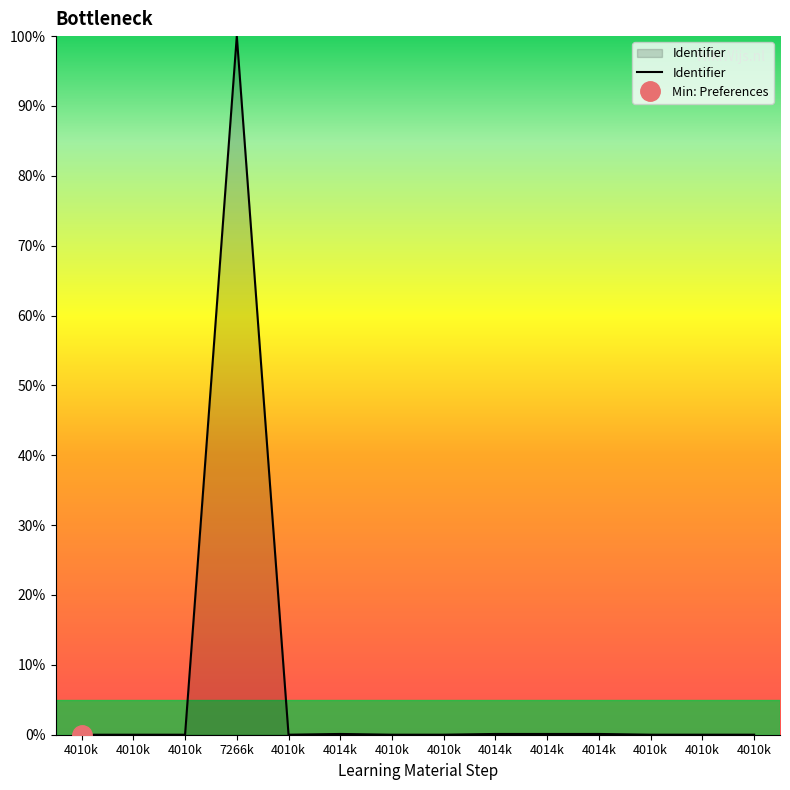

List the labels in order of value, smallest first.

4010k, 4010k, 4010k, 4010k, 4010k, 4010k, 4010k, 4010k, 4010k, 4014k, 4014k, 4014k, 4014k, 7266k